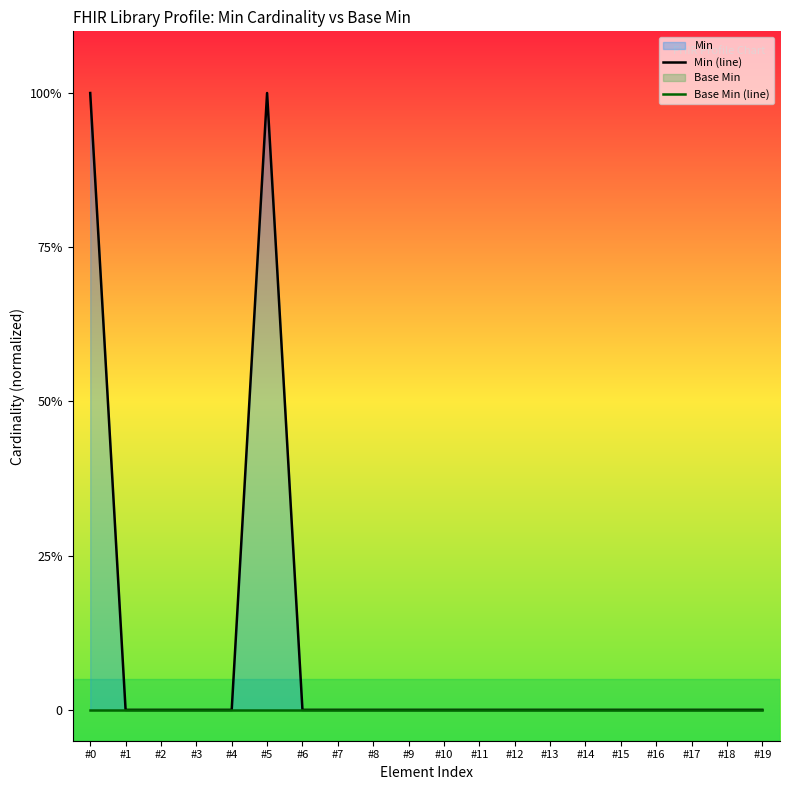

Which label corresponds to the smallest value in the chart?

#1